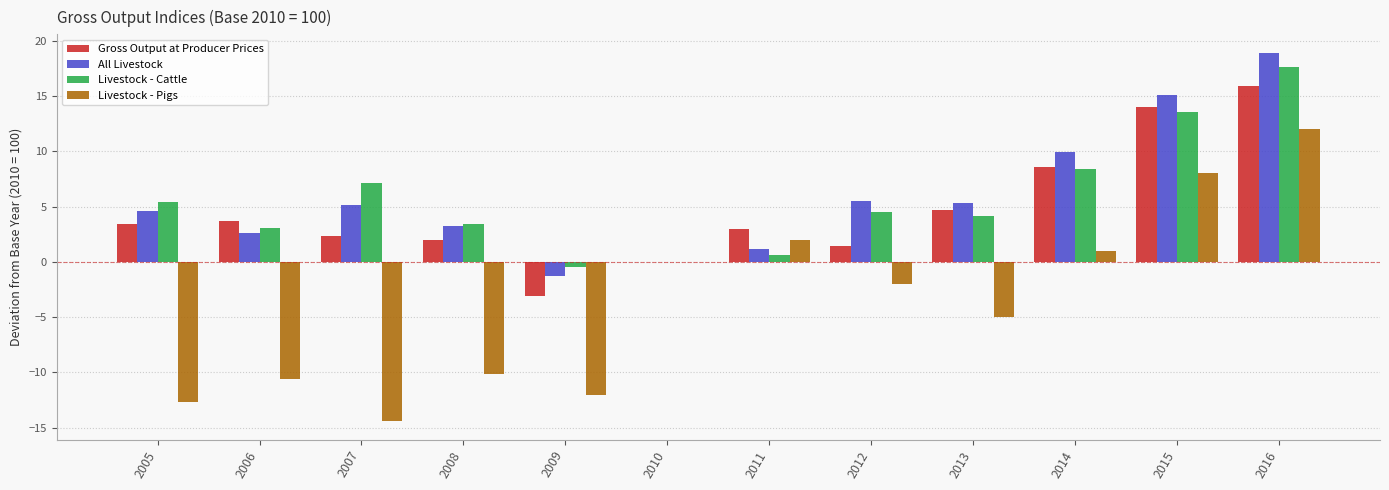

Where is Livestock - Cattle nearest to the value 8?

2014